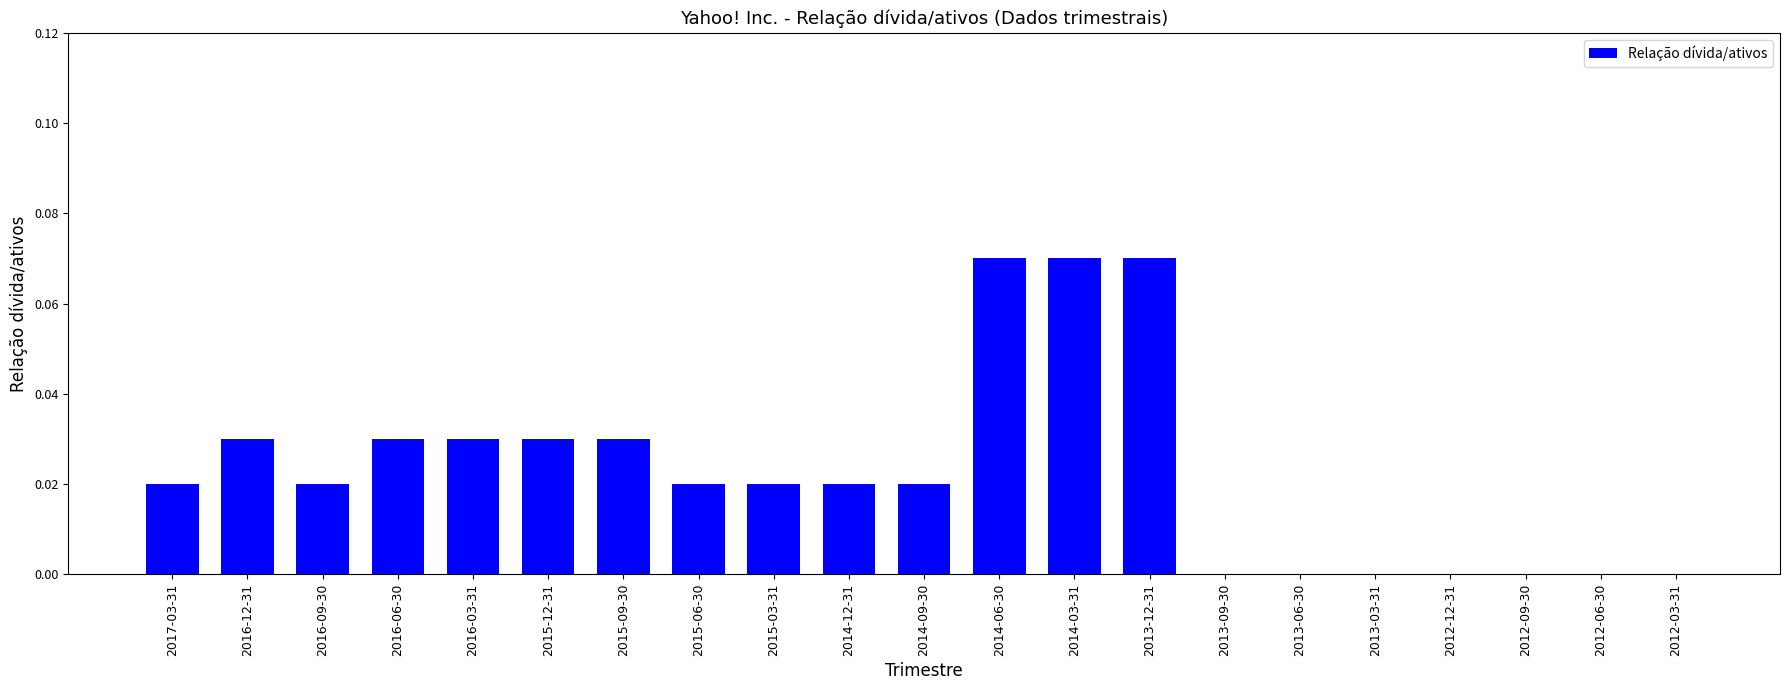

The value at 2013-03-31 is 0.0. True or false?

True